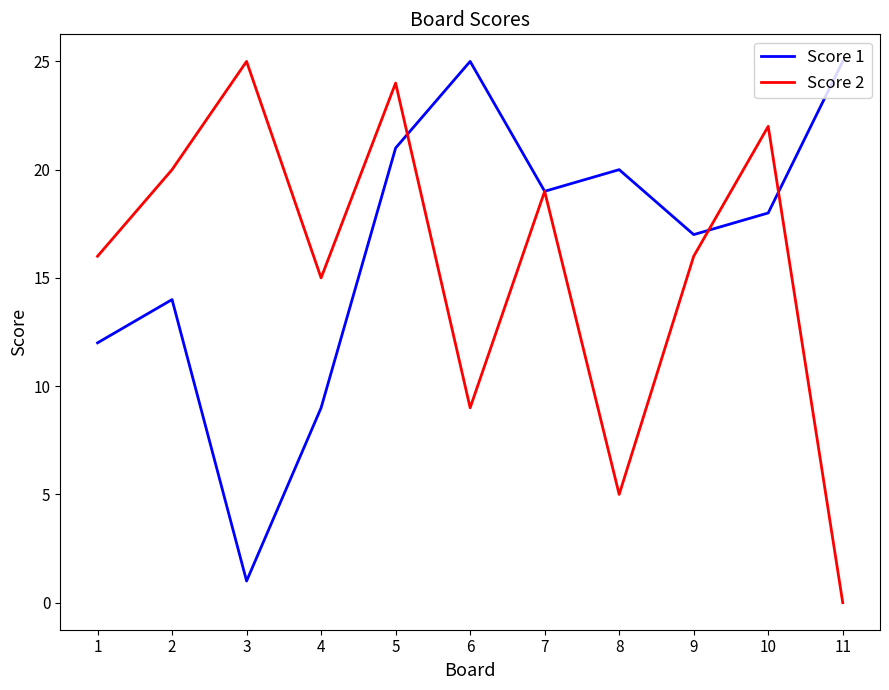

Reading right to left, what are all the values shown in this chart?

Score 1: 11=25	10=18	9=17	8=20	7=19	6=25	5=21	4=9	3=1	2=14	1=12
Score 2: 11=0	10=22	9=16	8=5	7=19	6=9	5=24	4=15	3=25	2=20	1=16